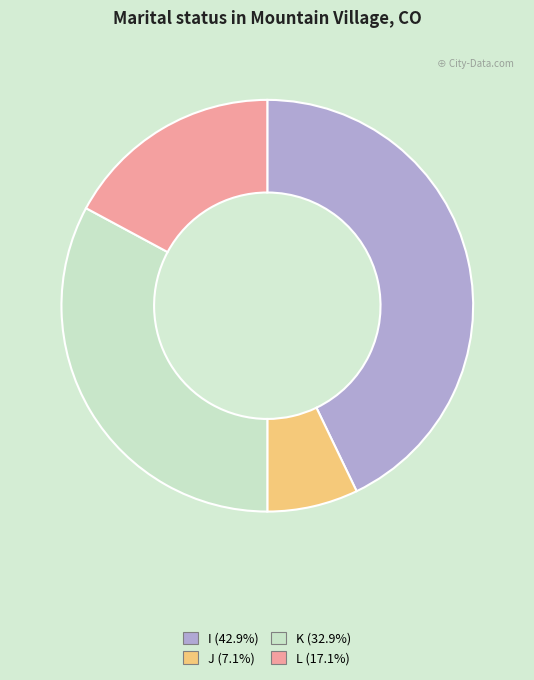

What is the ratio of the value at K (32.9%) to the value at I (42.9%)?

0.8